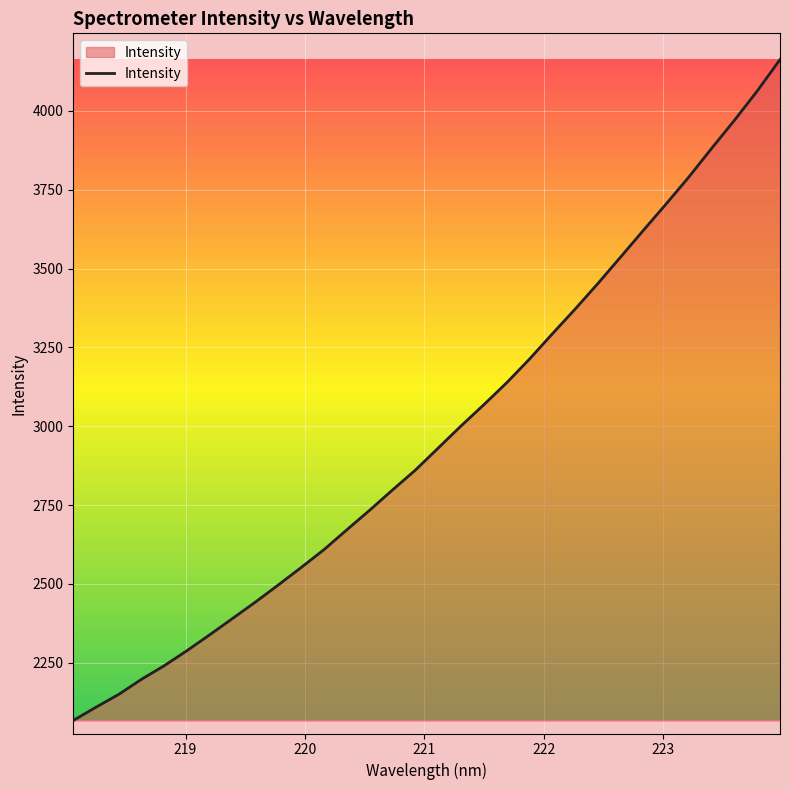

What is the minimum value shown in the chart?

2066.9